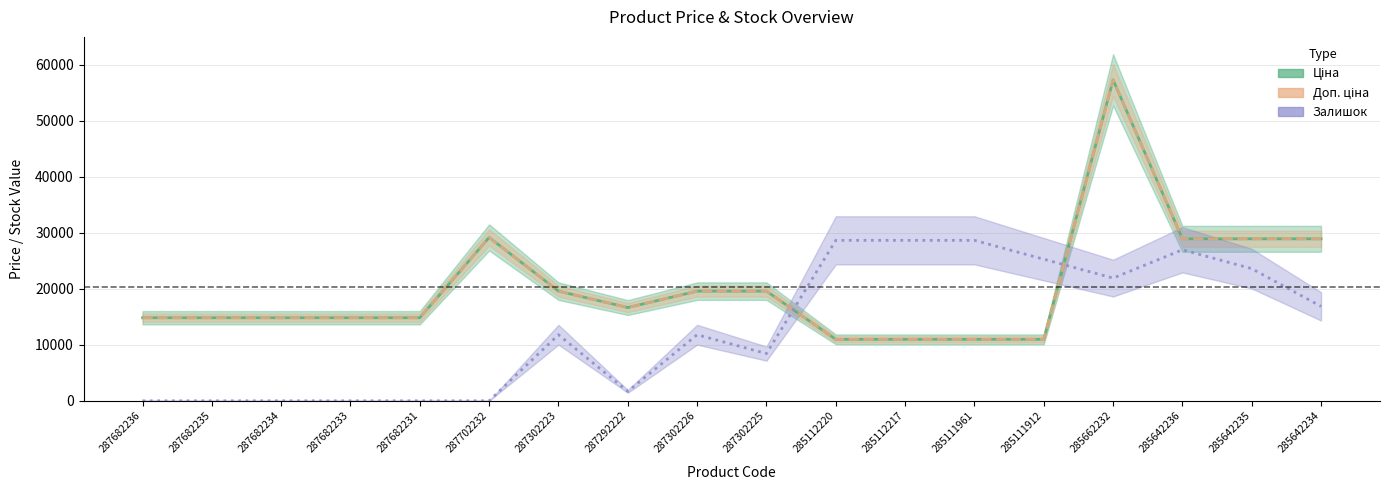

The Ціна series shows 28901.7 at 285642235. True or false?

True